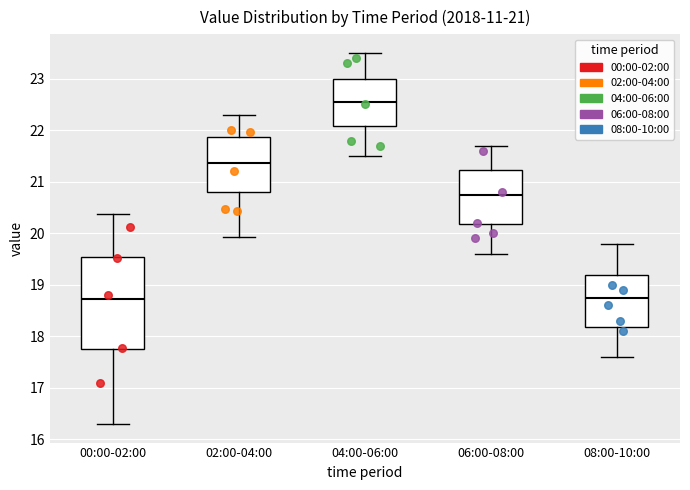

Reading left to right, read every box against the y-axis: the position of its median line, the range the box covers, and the ends of its whiskers. The values are not printed on the chart, so give them approximately, as read against the axis.

00:00-02:00: median 18.7, box 17.8 to 19.5, whiskers 16.3 to 20.4
02:00-04:00: median 21.4, box 20.8 to 21.9, whiskers 19.9 to 22.3
04:00-06:00: median 22.6, box 22.1 to 23.0, whiskers 21.5 to 23.5
06:00-08:00: median 20.8, box 20.2 to 21.2, whiskers 19.6 to 21.7
08:00-10:00: median 18.8, box 18.2 to 19.2, whiskers 17.6 to 19.8